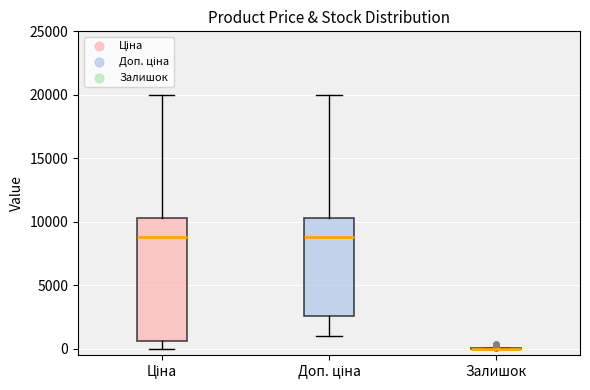

Reading left to right, read every box against the y-axis: the position of its median line, the range the box covers, and the ends of its whiskers. The values are not printed on the chart, so give them approximately, as read against the axis.

Ціна: median 9000, box 500 to 10500, whiskers 0 to 20000
Доп. ціна: median 9000, box 2500 to 10500, whiskers 1000 to 20000
Залишок: box collapsed to a line at 0, whiskers 0 to 0